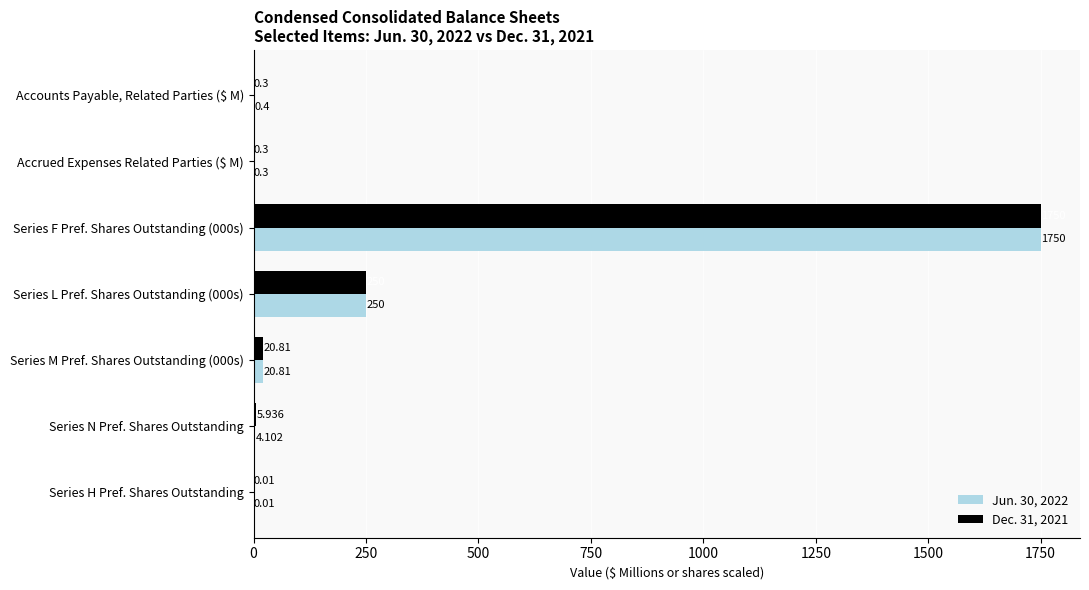

Is the value of Jun. 30, 2022 at Series L Pref. Shares Outstanding (000s) greater than the value of Dec. 31, 2021 at Series N Pref. Shares Outstanding?

Yes